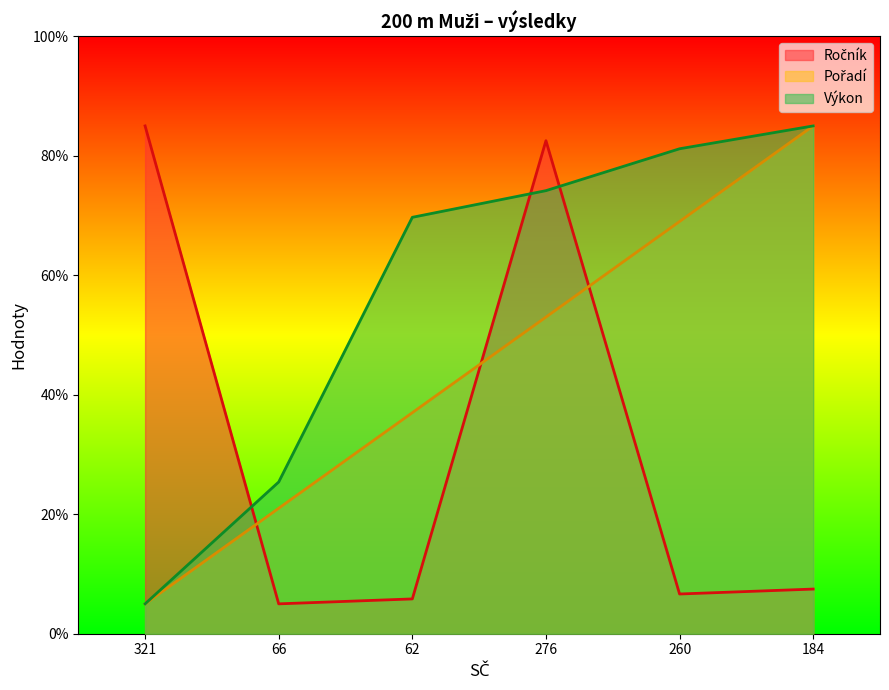

True or false: Výkon and Pořadí intersect in this chart.

False